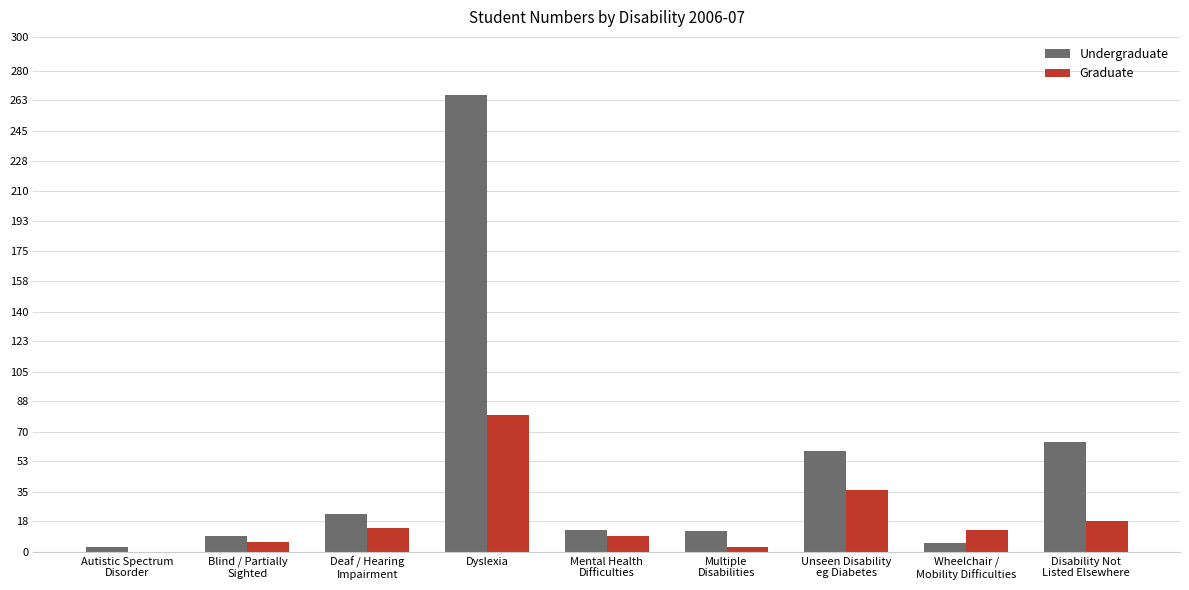

The Graduate series shows 80 at Dyslexia. True or false?

True